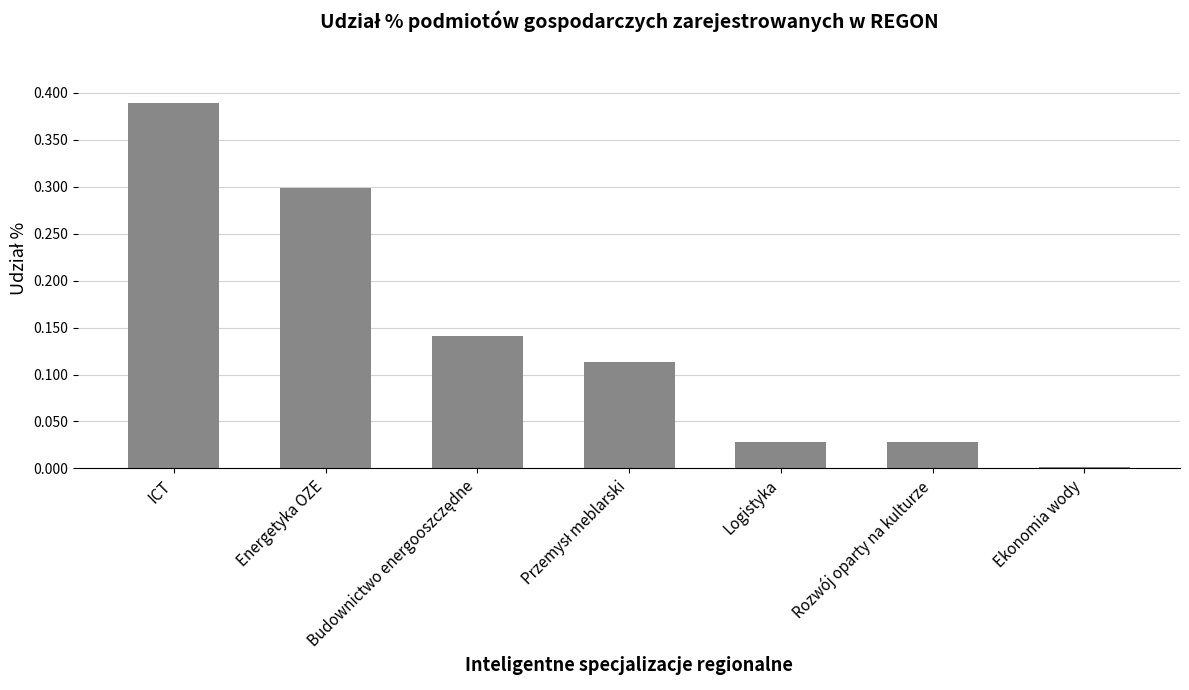

Which label corresponds to the largest value in the chart?

ICT